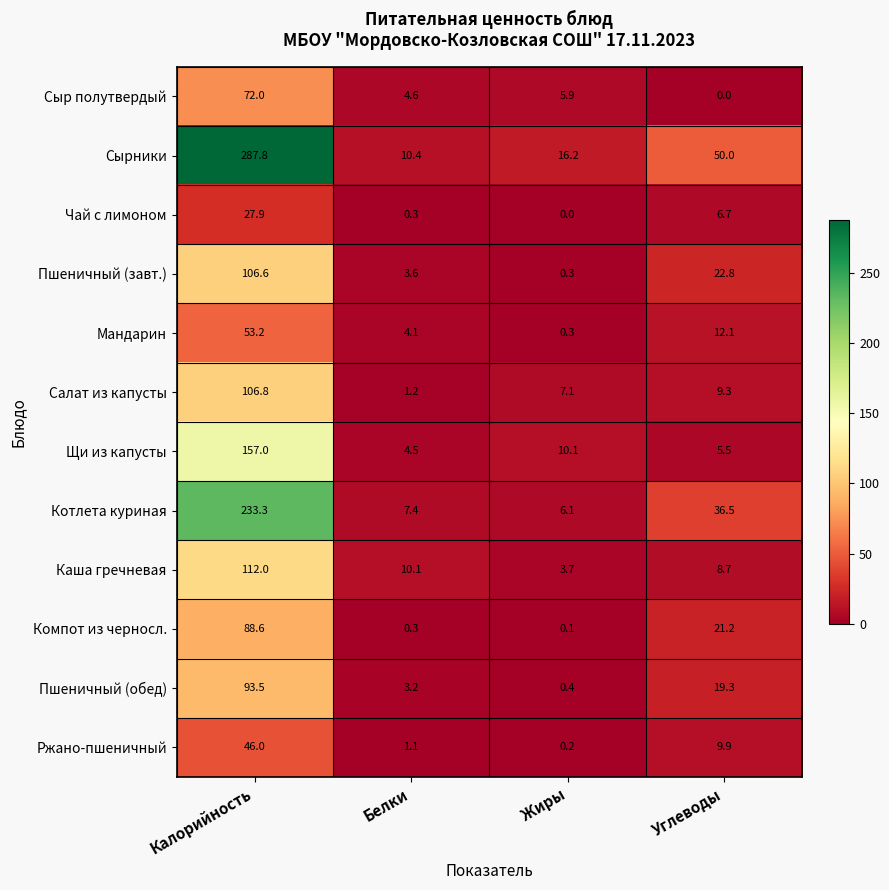

What is the average value of the Котлета куриная series?

70.8